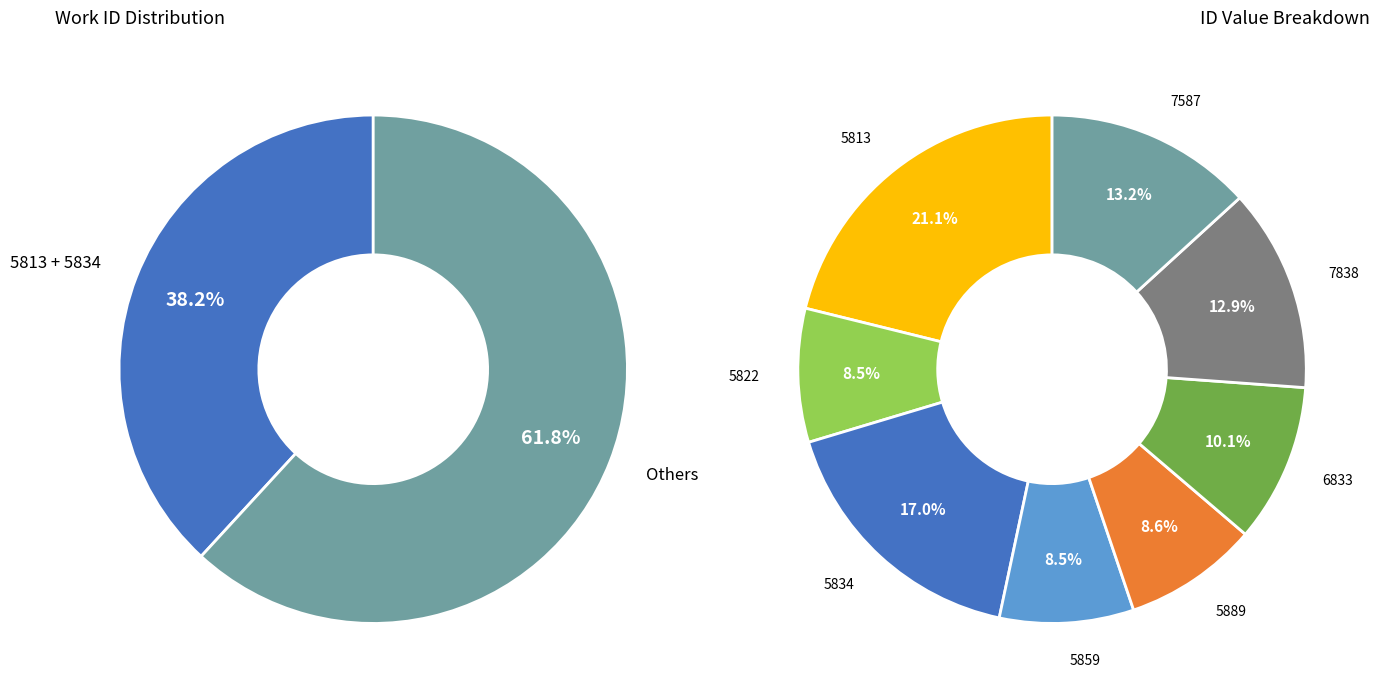

Which category has the biggest portion of the pie?

5813